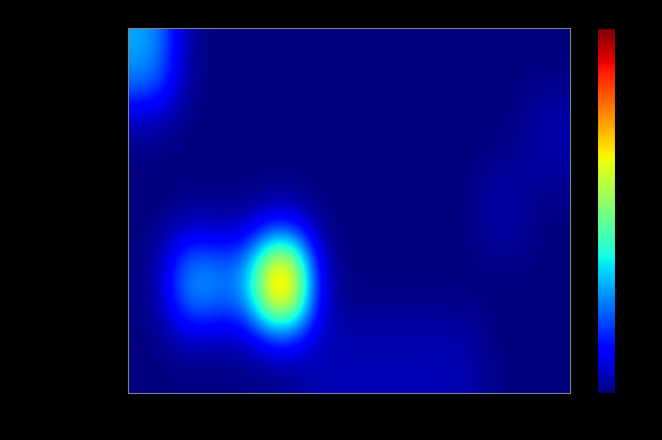

What is the difference between the highest and lowest values at 4L8L?

6